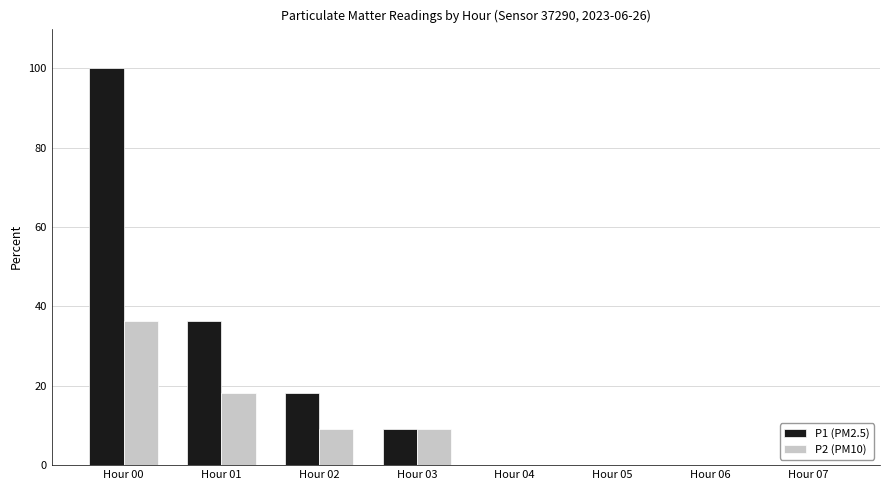

What is the difference between the P1 (PM2.5) values at Hour 01 and Hour 05?

36.4